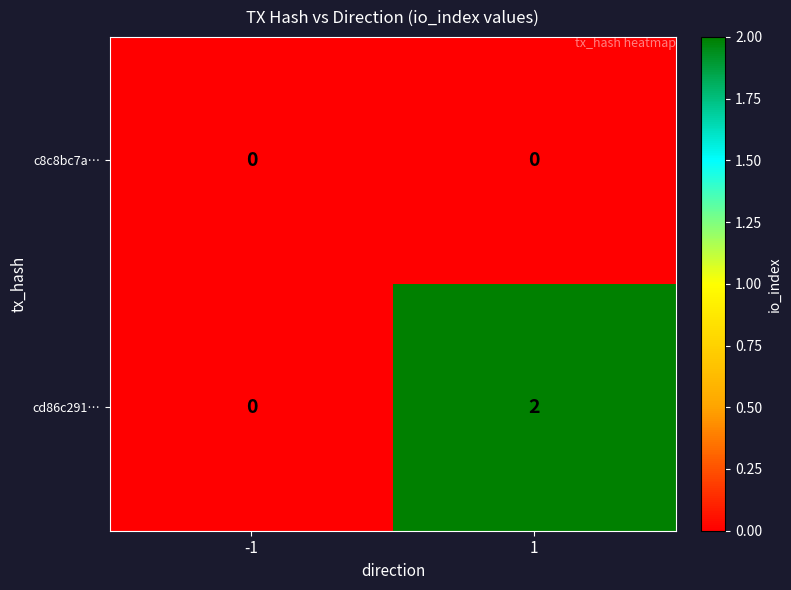

Rank the series by their average value, from lowest to highest.

c8c8bc7a…, cd86c291…